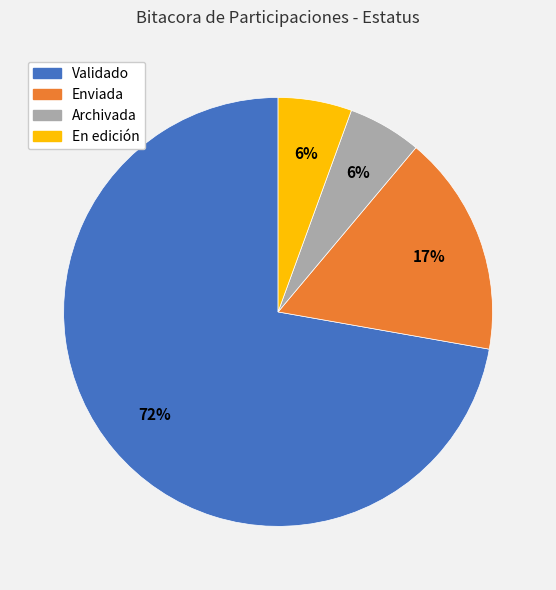

To the nearest percent, what is the average slice percentage?

25%